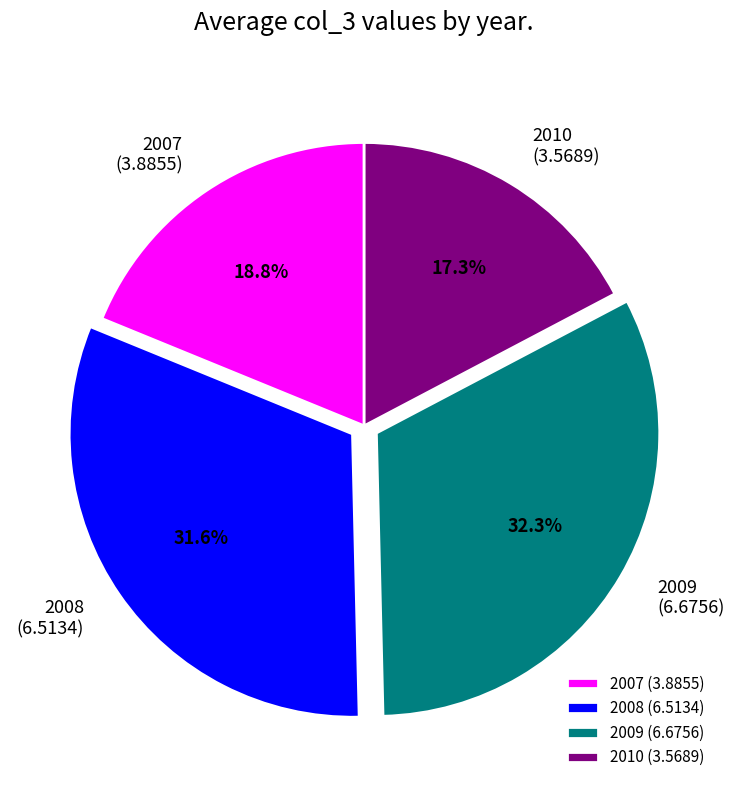

What percentage do 2008 and 2009 together represent?

63.9%